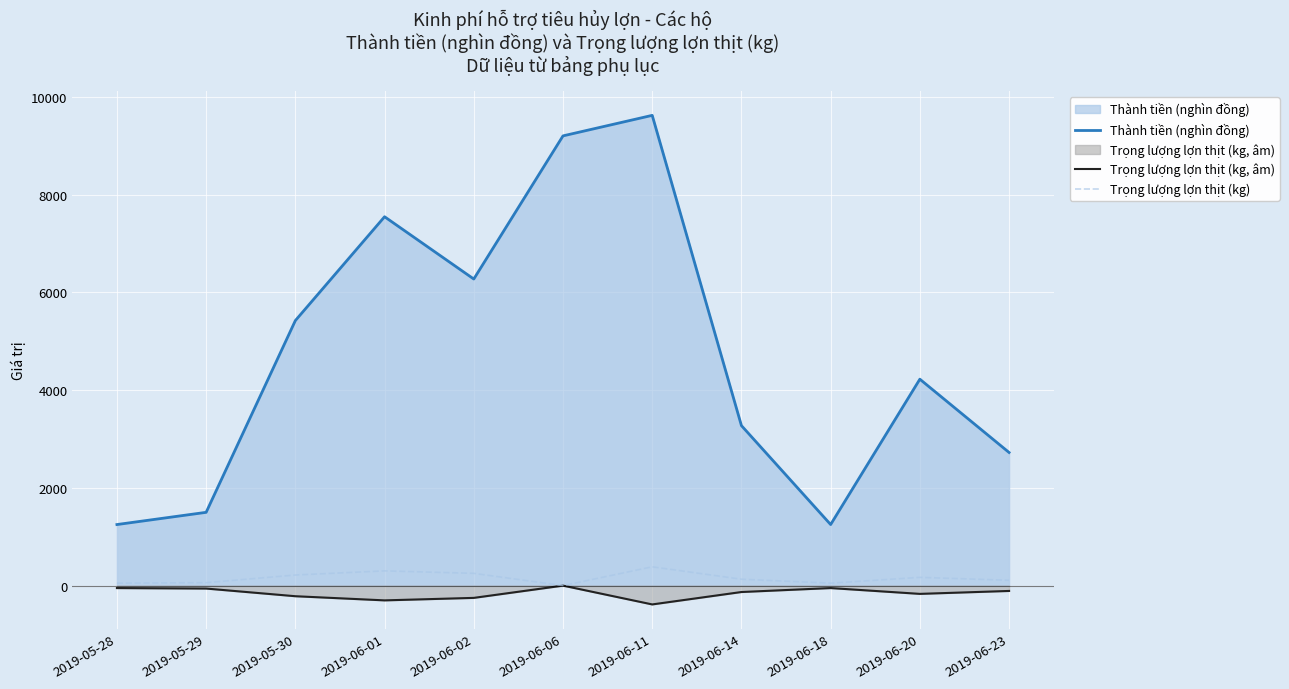

What is the value of the Trọng lượng lợn thịt (kg) point at the 2nd from the left?

60